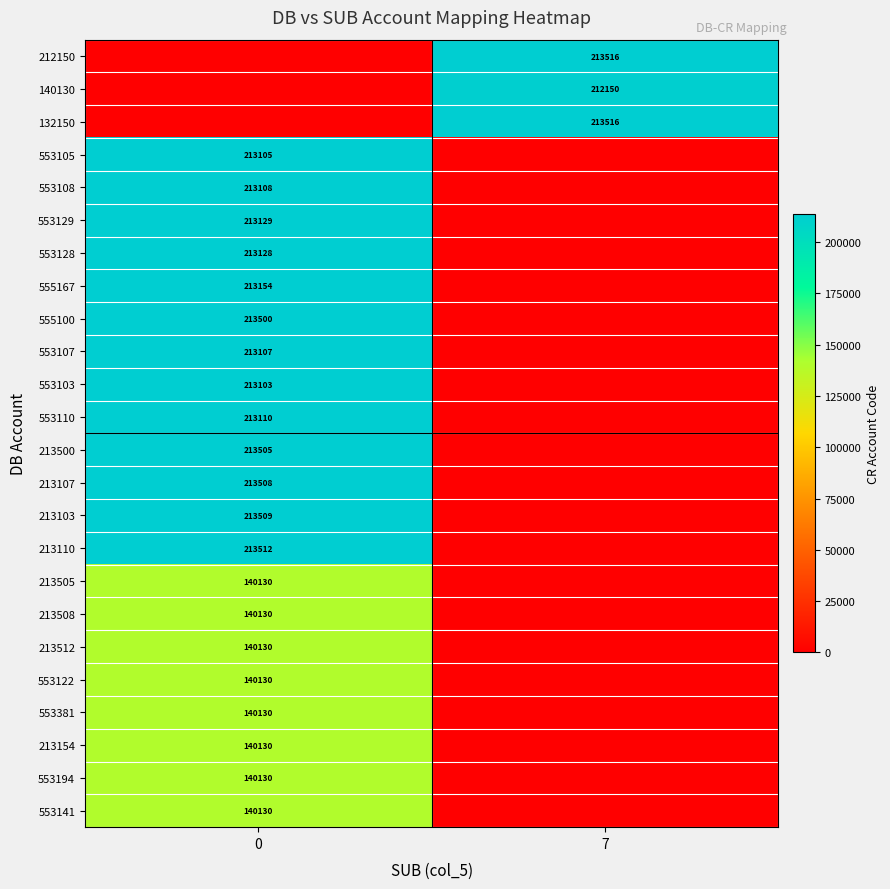

Which label corresponds to the largest value in the chart?

7